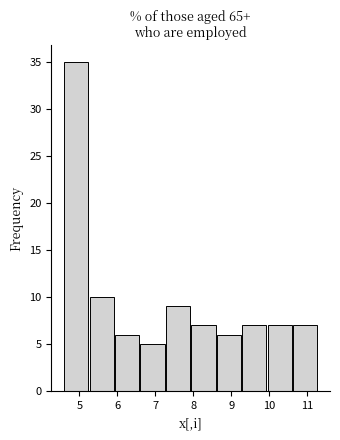

Reading left to right, list every bar in this chart as the range it spans on the x-axis followed by its height. Neither the bar edges nor the heights are printed on the chart, so give them approximately, as read against the axes.

4.60 to 5.27: 35
5.27 to 5.94: 10
5.94 to 6.61: 6
6.61 to 7.28: 5
7.28 to 7.95: 9
7.95 to 8.62: 7
8.62 to 9.29: 6
9.29 to 9.96: 7
9.96 to 10.63: 7
10.63 to 11.30: 7